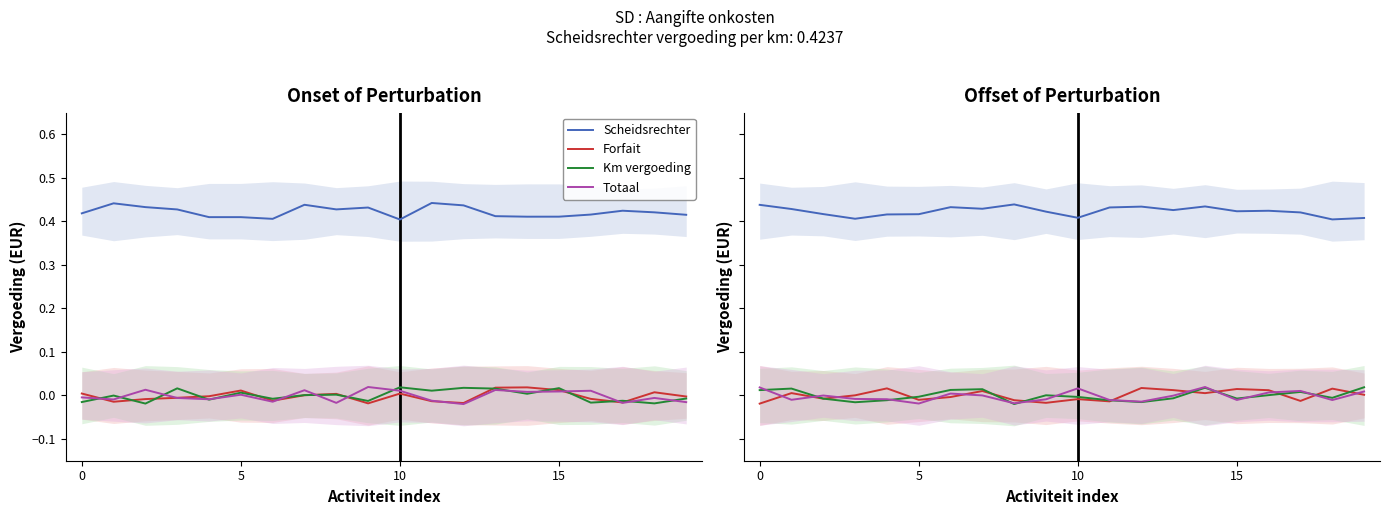

Which has a higher value, 14 or 6?

14